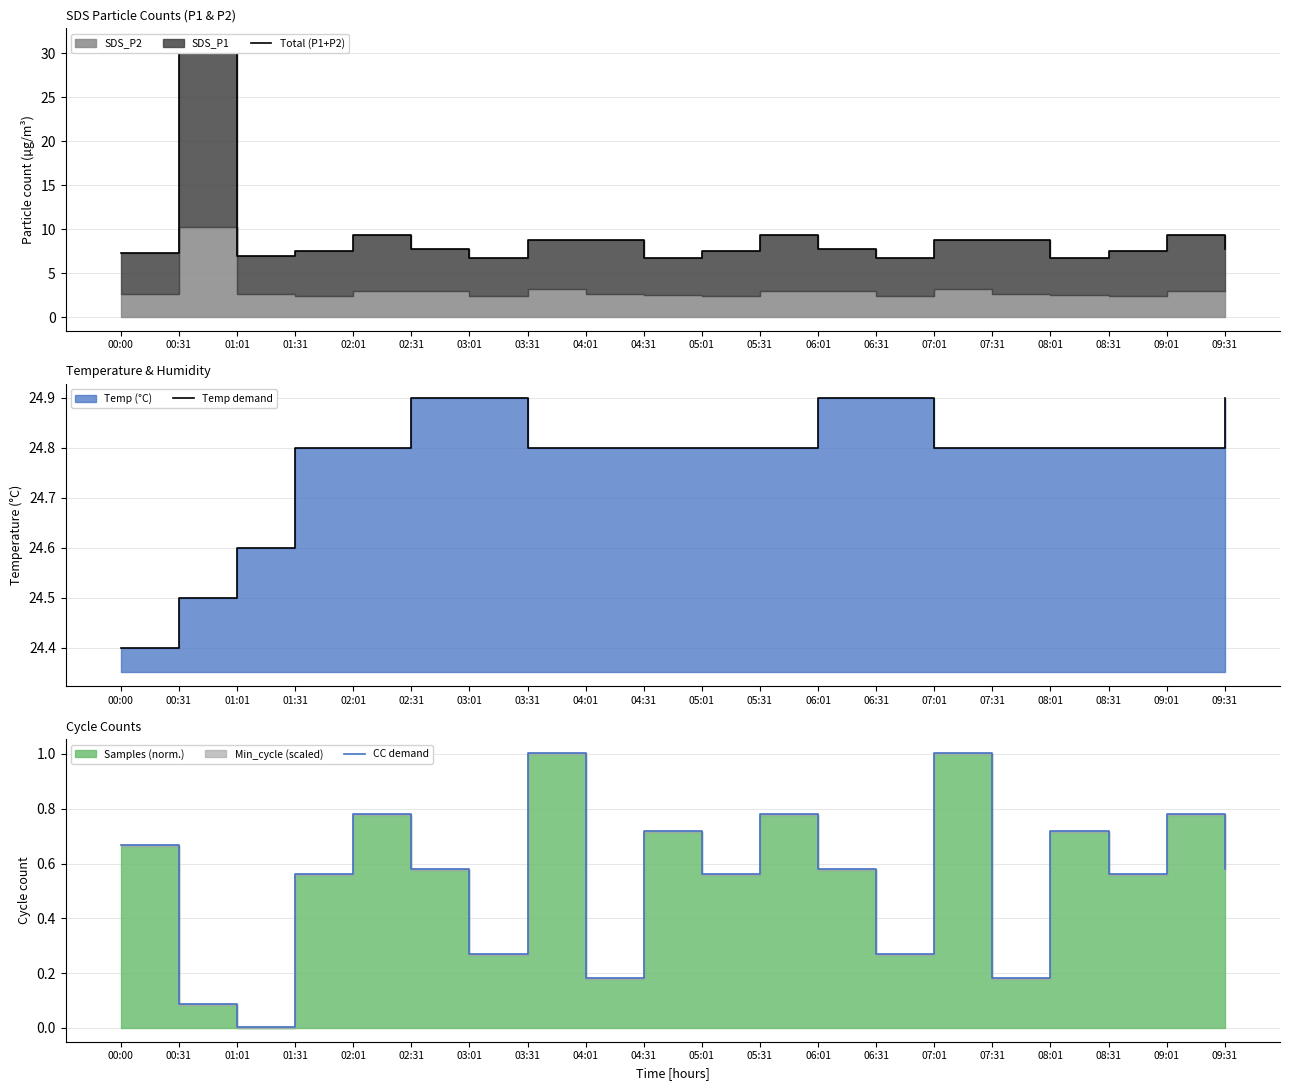

What is the label of the 3rd point from the right?

08:31